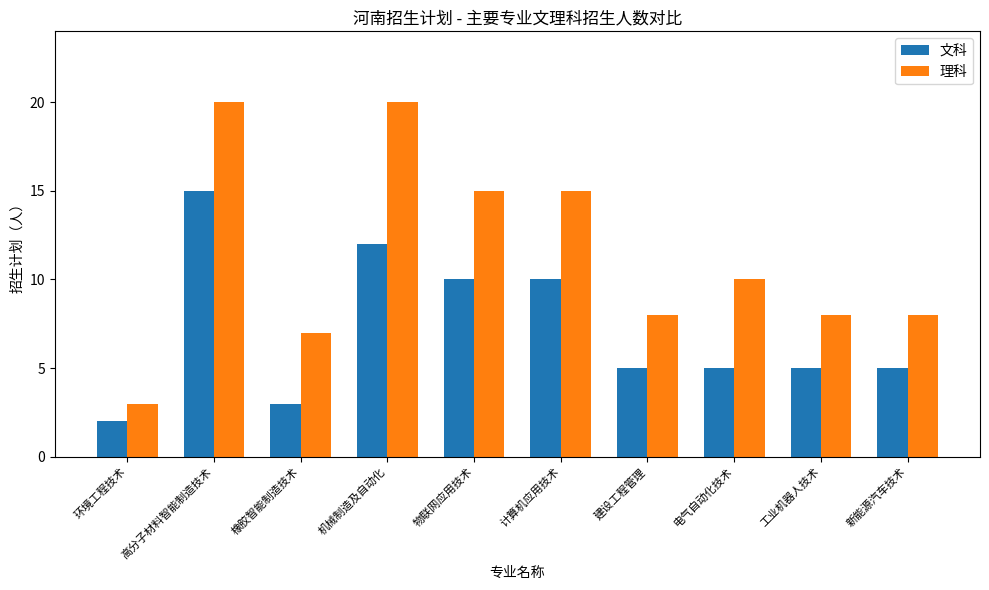

Rank the series by their average value, from highest to lowest.

理科, 文科